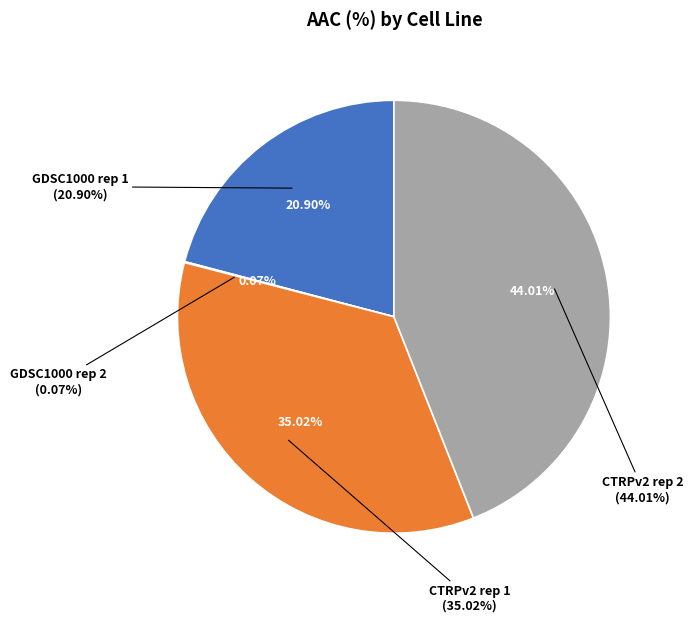

Combined, do GDSC1000 rep 2 and CTRPv2 rep 1 account for over 50%?

No